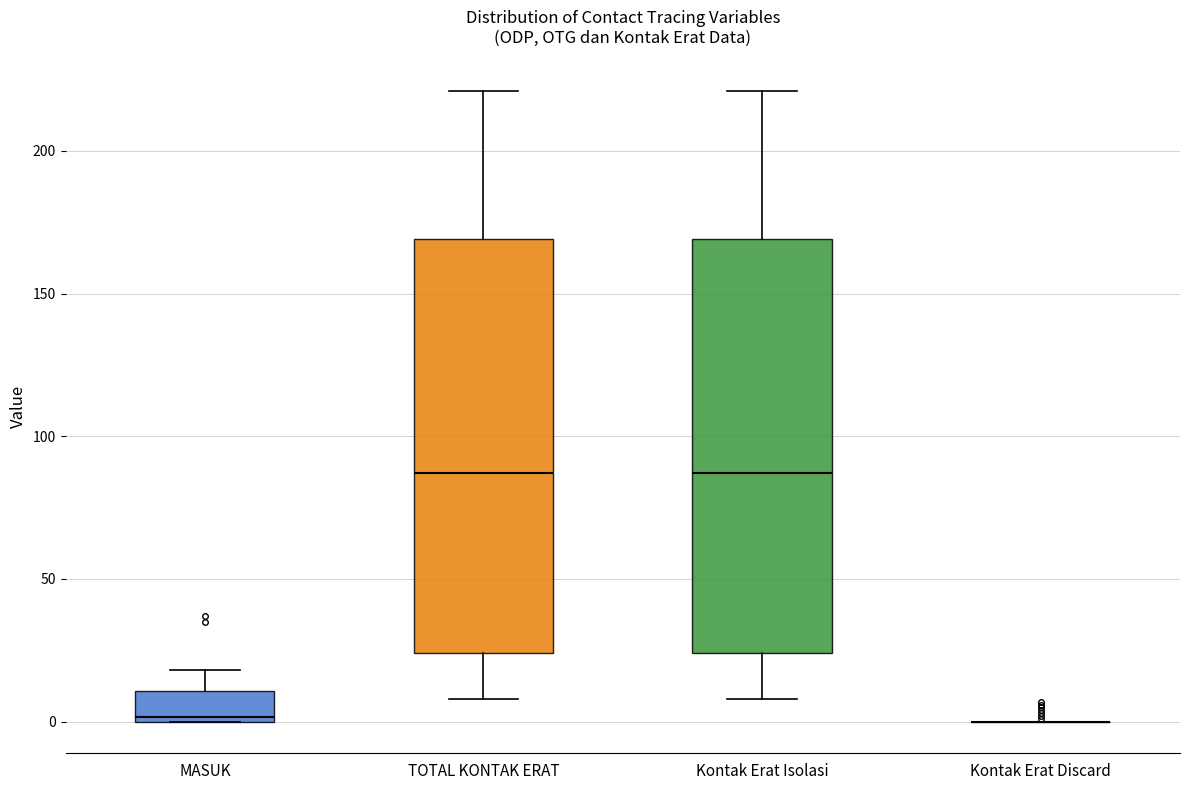

Reading left to right, transcribe this box plot: for each box, give where its median line is, the range the box spans, and where its two whiskers end, as read against the y-axis. The values are not printed on the chart, so give them approximately, as read against the axis.

MASUK: median 0, box 0 to 10, whiskers 0 to 20
TOTAL KONTAK ERAT: median 85, box 25 to 170, whiskers 10 to 220
Kontak Erat Isolasi: median 85, box 25 to 170, whiskers 10 to 220
Kontak Erat Discard: box collapsed to a line at 0, whiskers 0 to 0